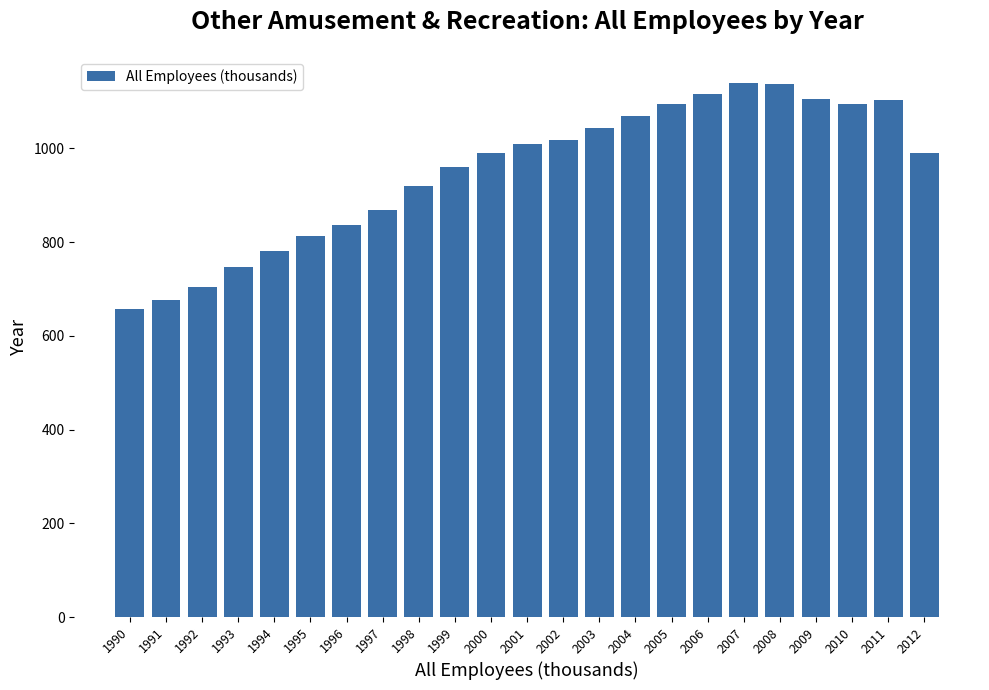

What is the maximum value shown in the chart?

1138.2